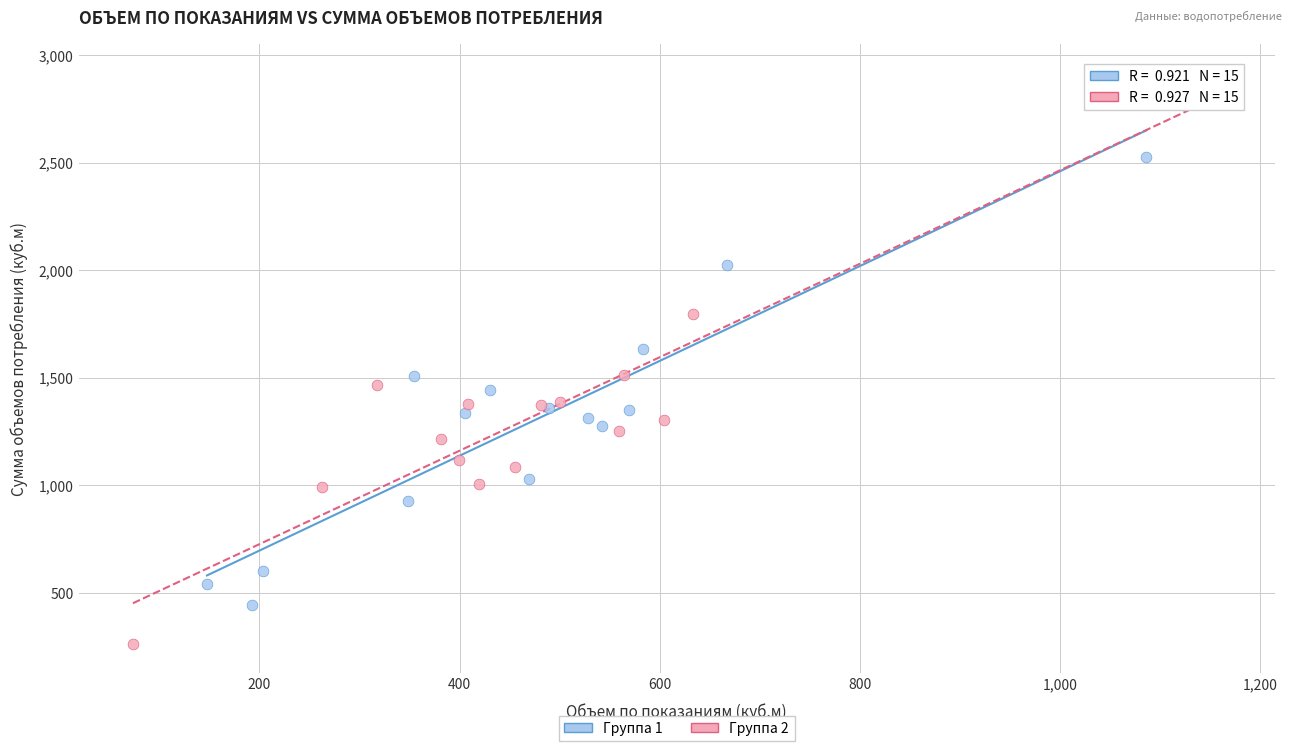

Which series contains the lowest Y value?

Группа 2